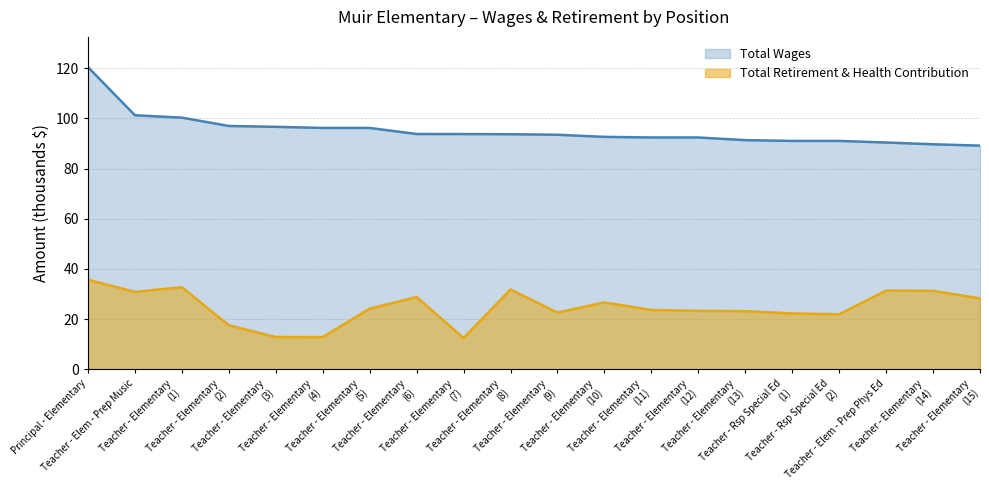

True or false: Total Wages and Total Retirement & Health Contribution cross at least once.

False